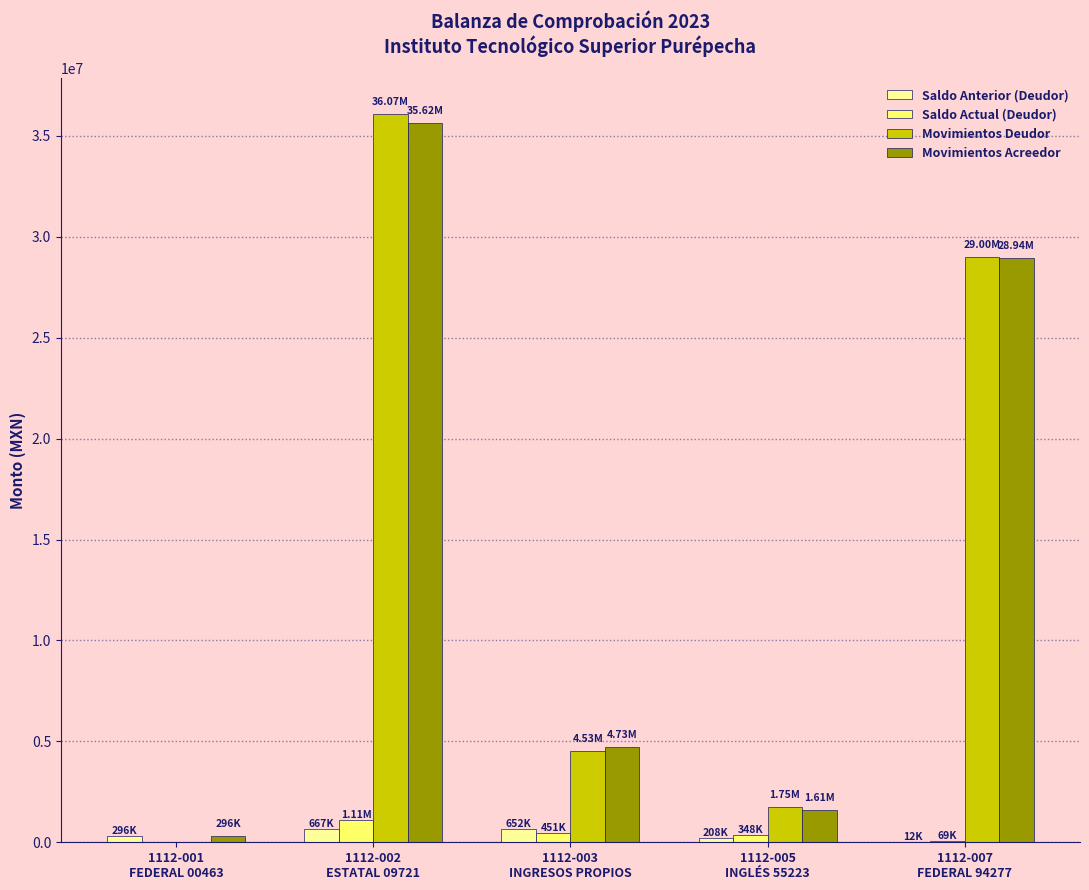

What value does the Saldo Actual (Deudor) series have at 1112-003
INGRESOS PROPIOS?

450897.0